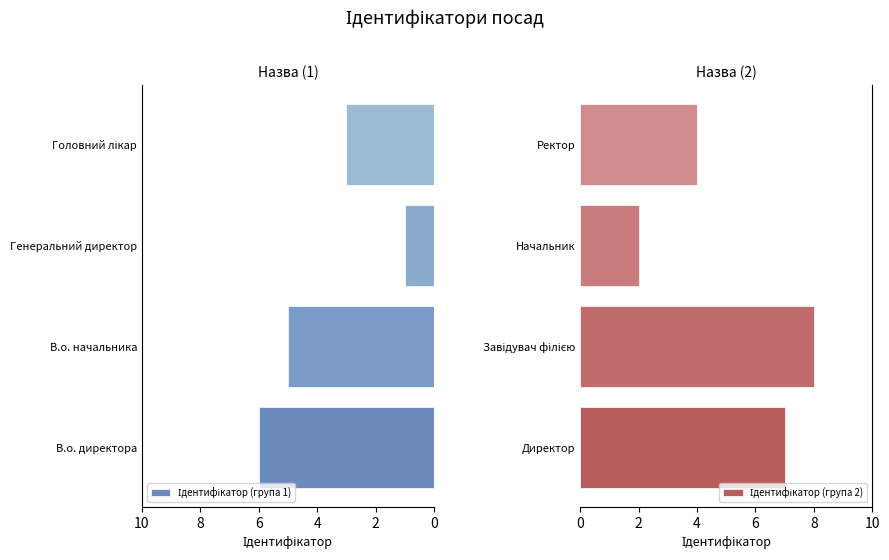

Which series changed the most between 2 and 6?

Ідентифікатор (група 2)